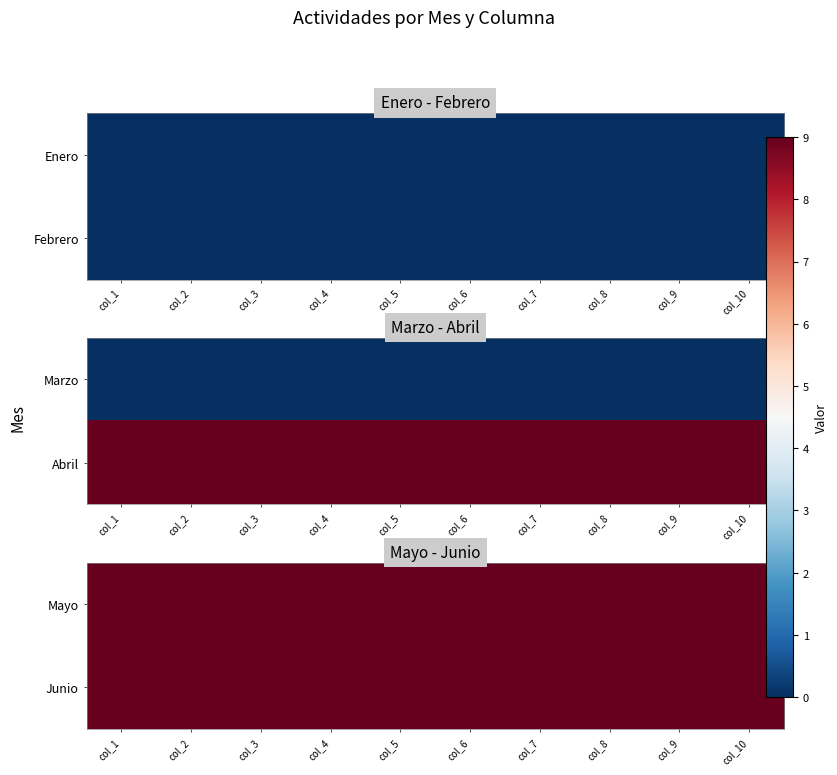

Reading left to right, list all the values displayed in this chart.

Enero: 0	0	0	0	0	0	0	0	0	0
Febrero: 0	0	0	0	0	0	0	0	0	0
Marzo: 0	0	0	0	0	0	0	0	0	0
Abril: 9	9	9	9	9	9	9	9	9	9
Mayo: 9	9	9	9	9	9	9	9	9	9
Junio: 9	9	9	9	9	9	9	9	9	9